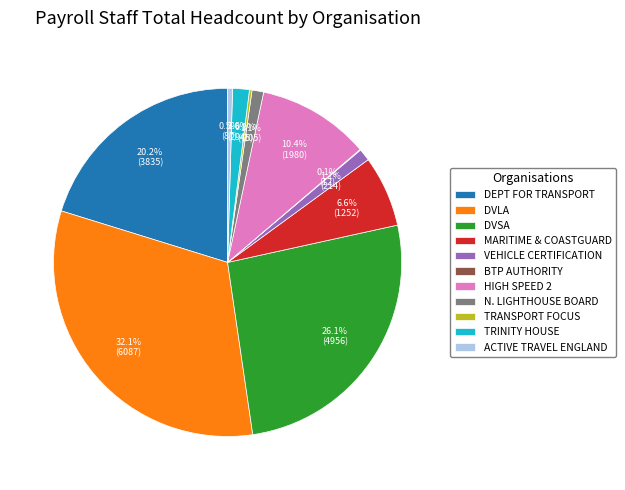

What percentage do MARITIME & COASTGUARD and N. LIGHTHOUSE BOARD together represent?

7.7%